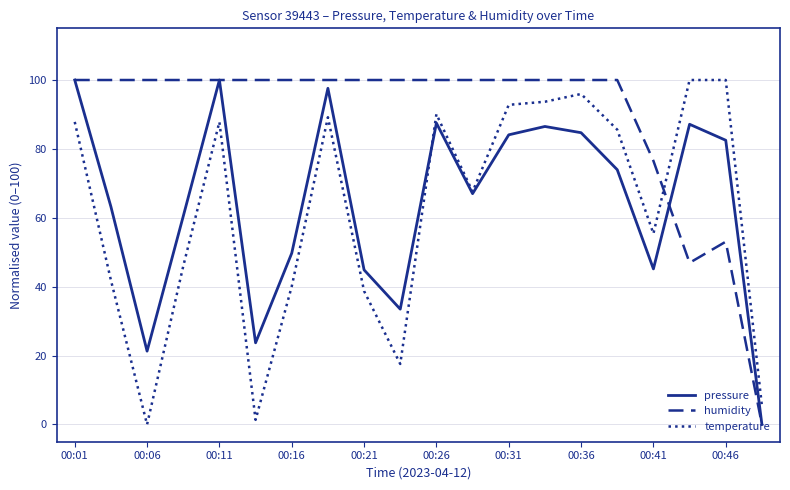

True or false: temperature and humidity cross at least once.

True